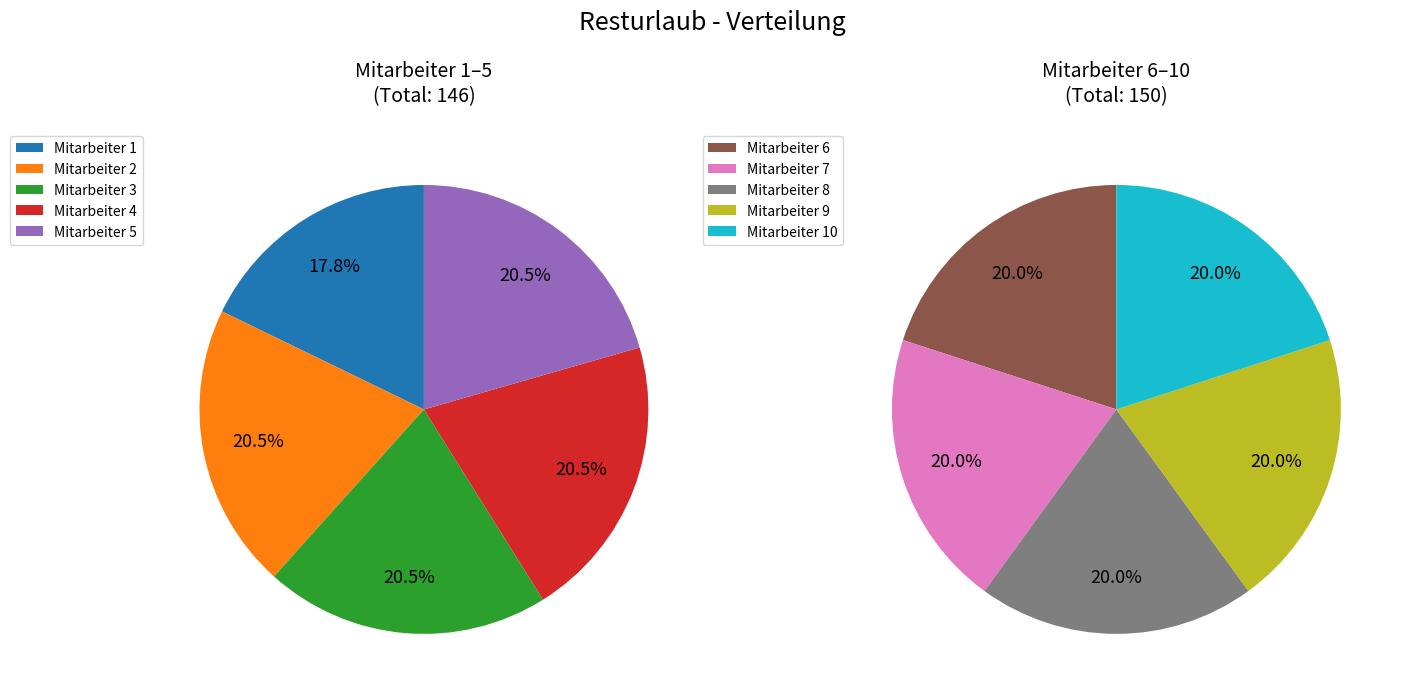

Is there any slice that represents more than half of the pie?

No